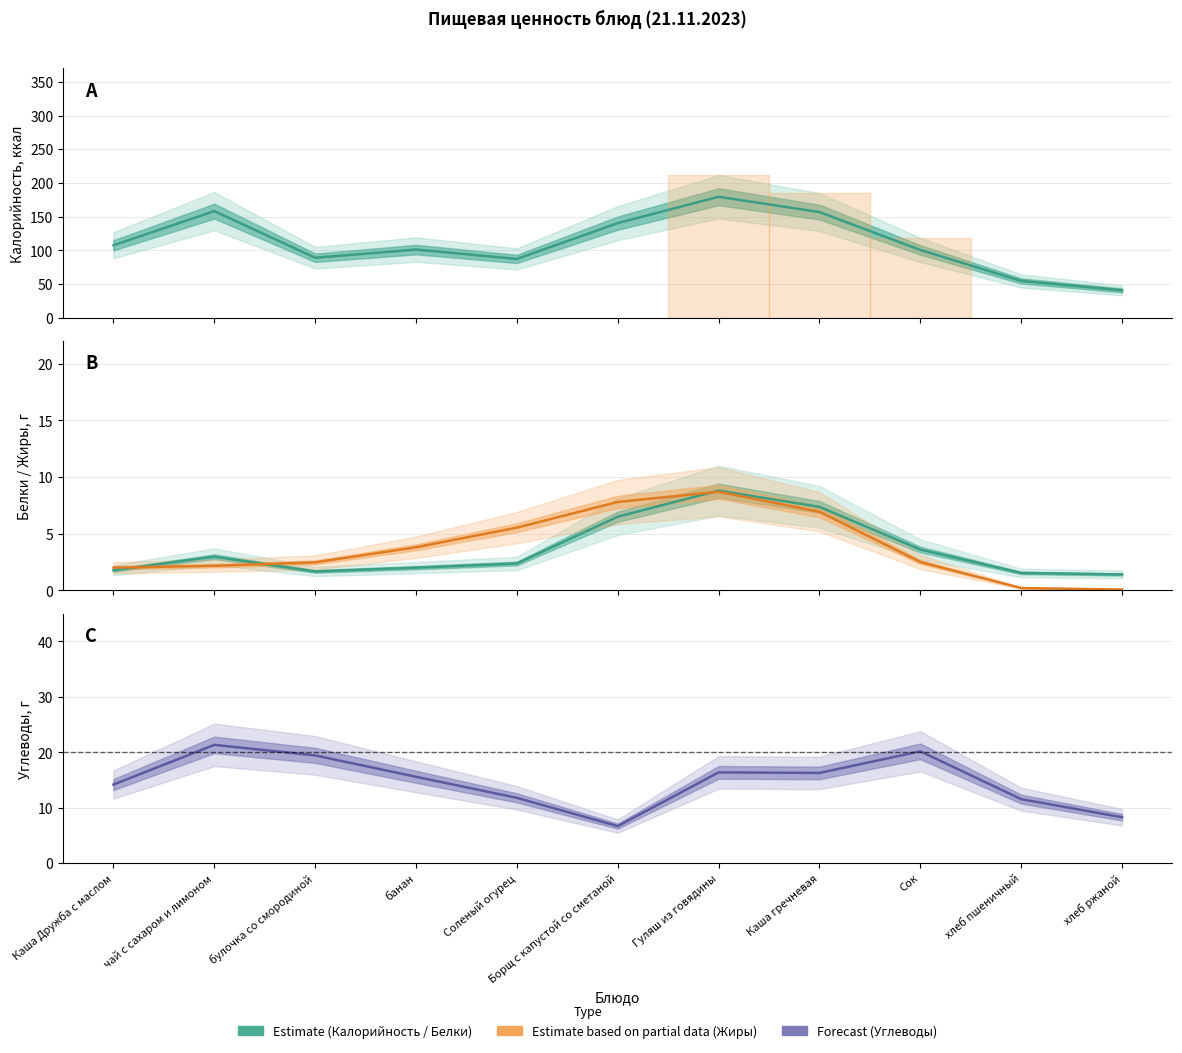

What is the total value across all series at Соленый огурец?

106.8